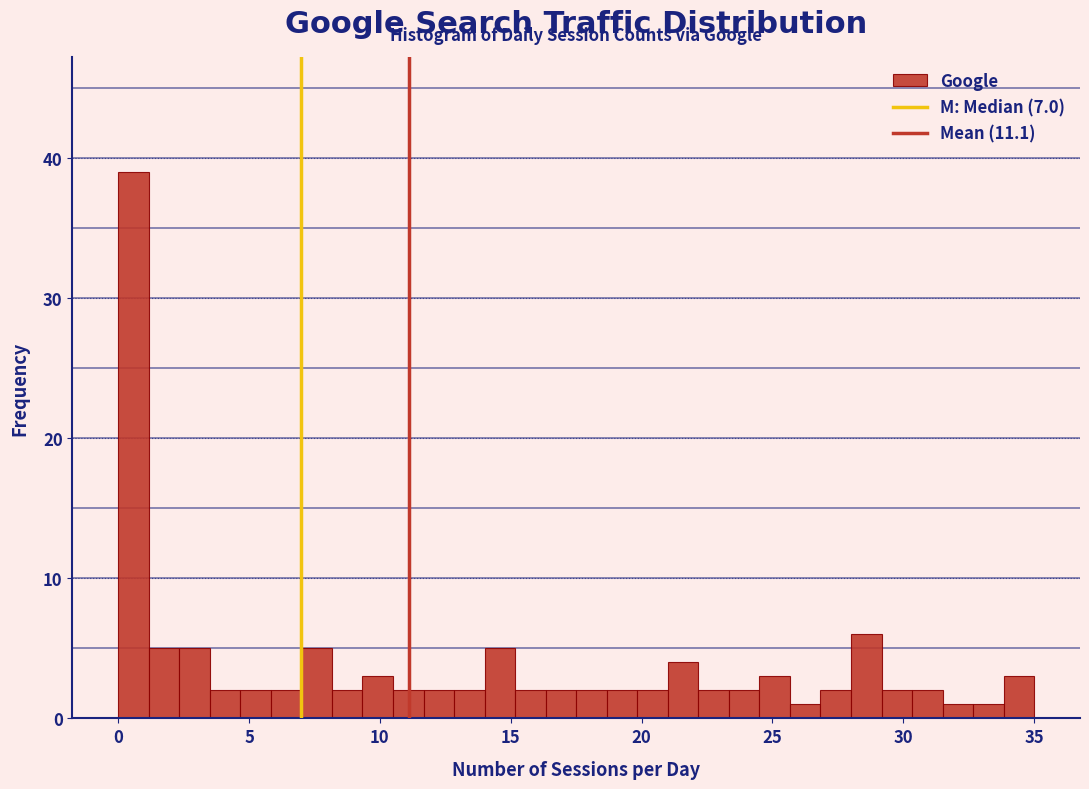

Around what value on the x-axis is the tallest bar? Give the approximate position of its centre, as read against the axis.

0.5